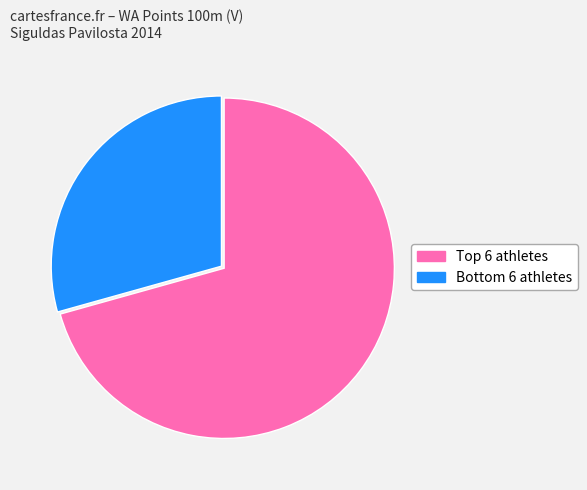

Is there any slice that represents more than half of the pie?

Yes